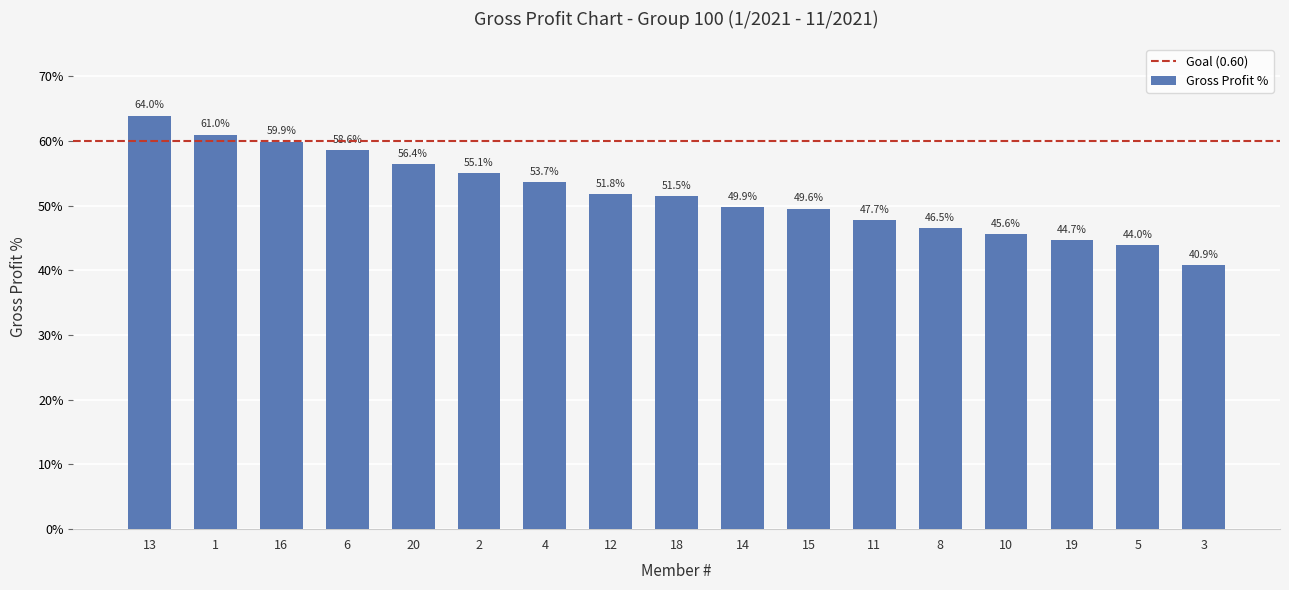

True or false: the data shows 0.6 at 1.

True